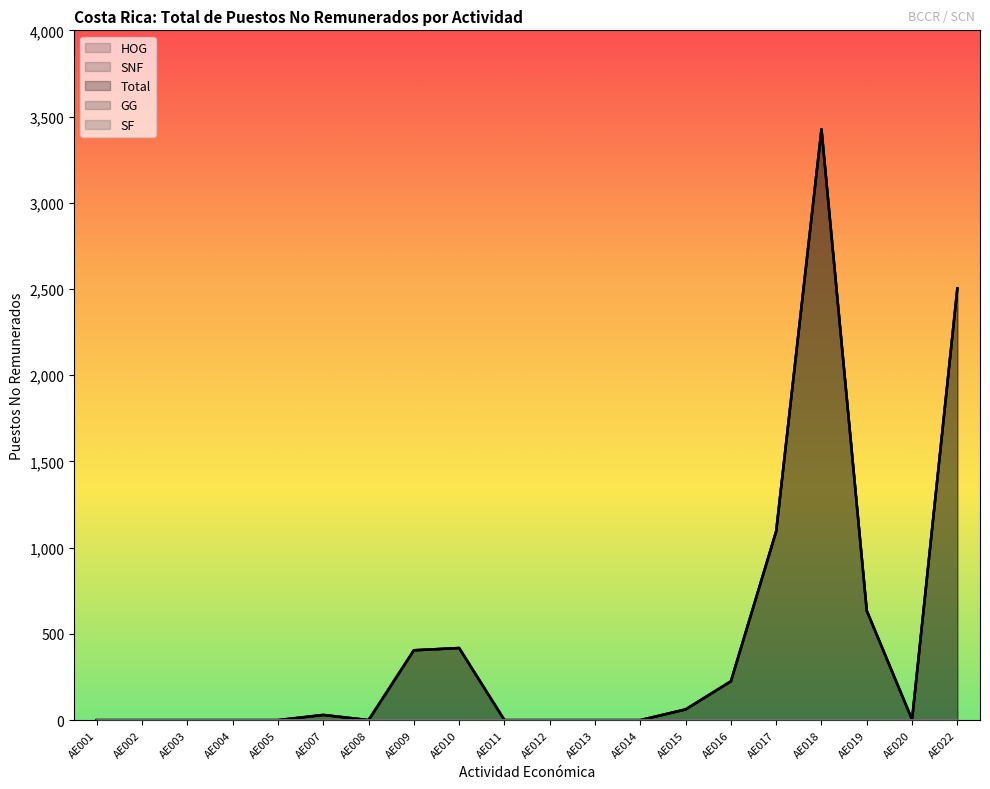

Between AE012 and AE014, which series saw the biggest shift?

HOG